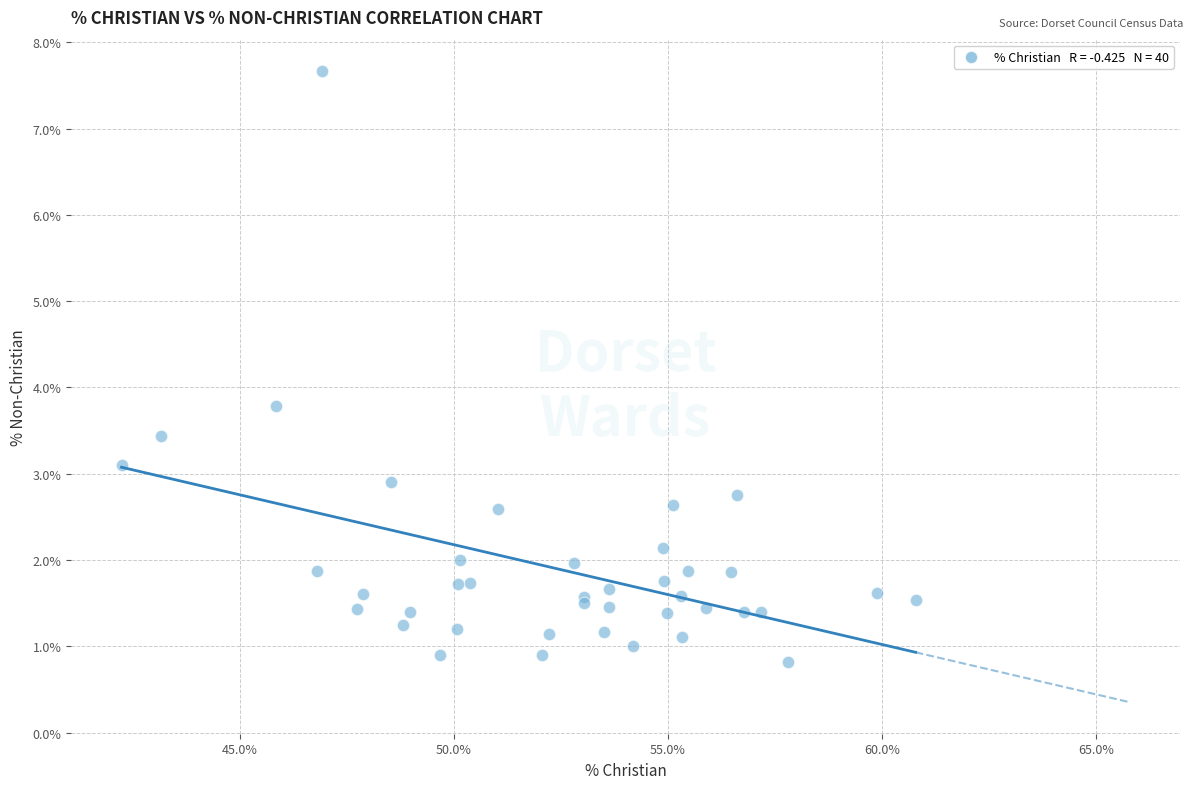

What Y value in the scatter plot is closest to 4?

3.8